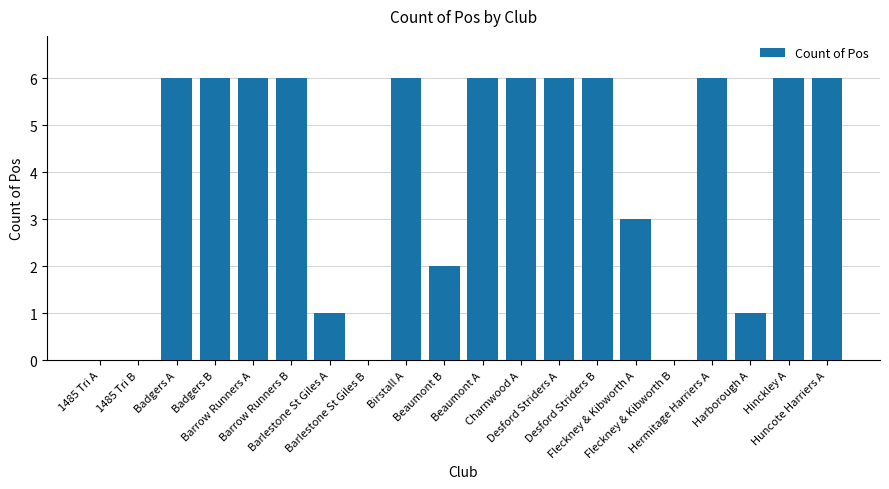

How many data points does each series have?

20